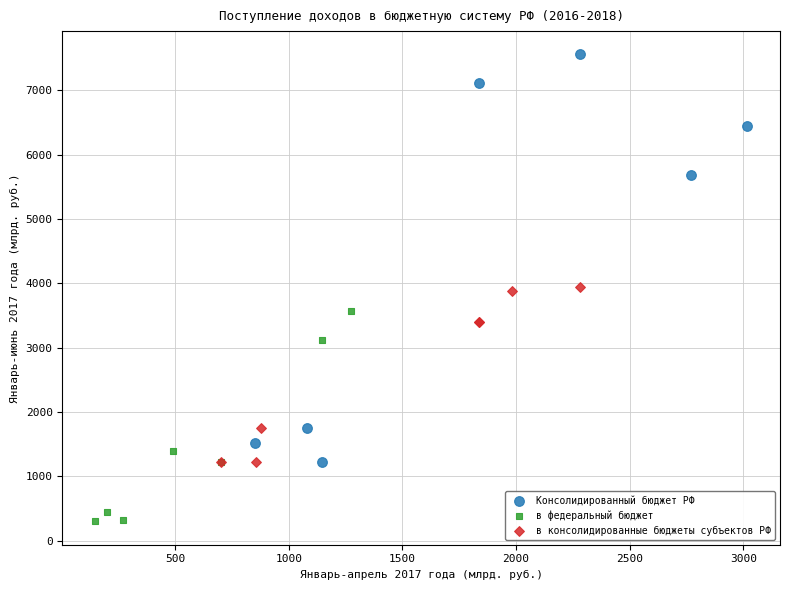

Which series reaches the minimum Y coordinate?

в федеральный бюджет